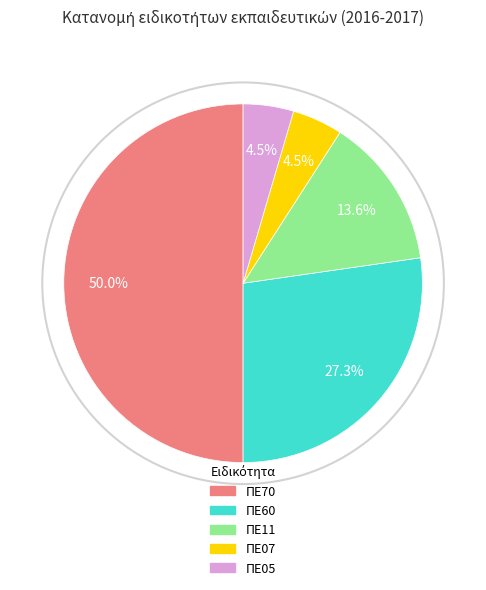

True or false: ΠΕ07 accounts for 14% of the total.

False